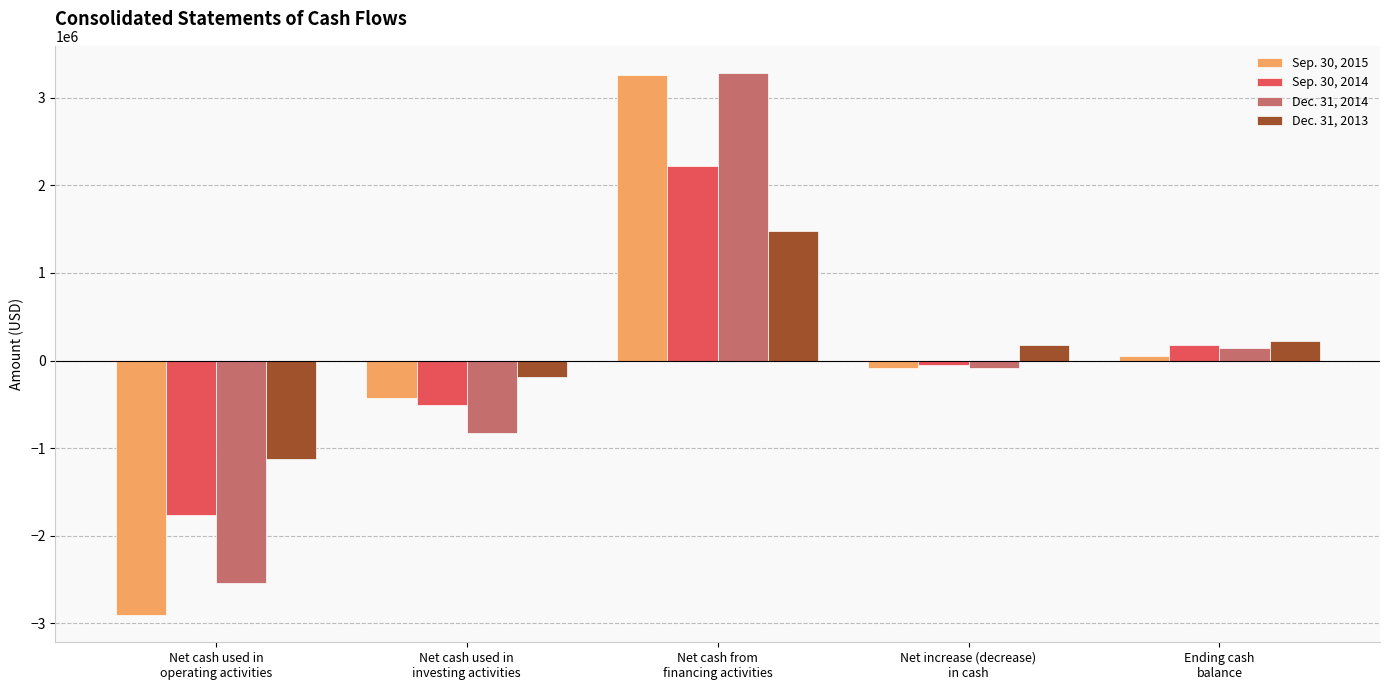

At which label does Dec. 31, 2013 first exceed 175205?

Net cash from
financing activities